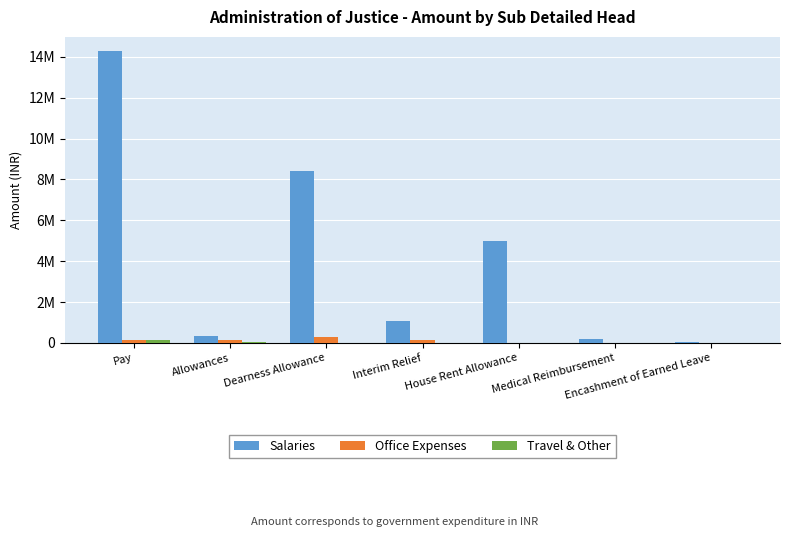

Are the bars horizontal?

No